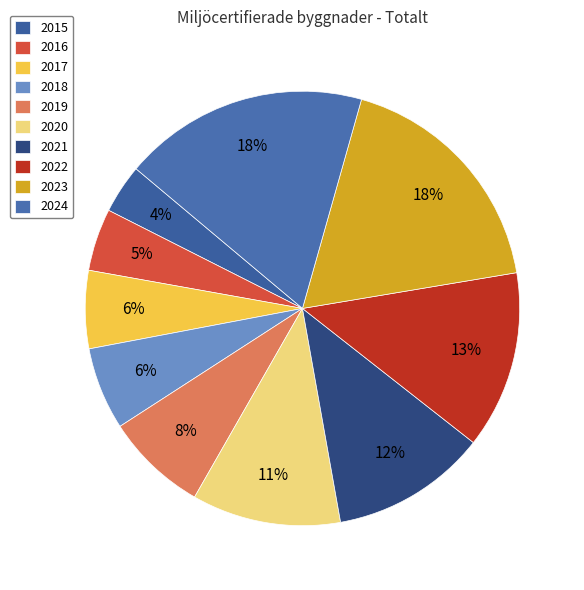

To the nearest percent, what is the difference between the 2015 and 2020 slice percentages?

7%